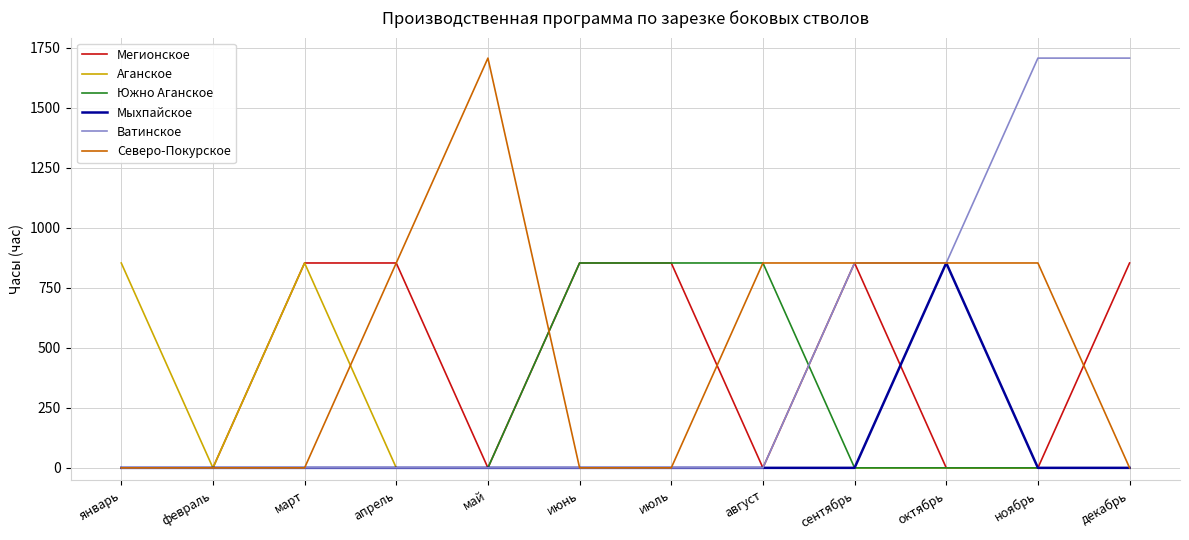

True or false: Аганское has a value of 480 at январь.

False